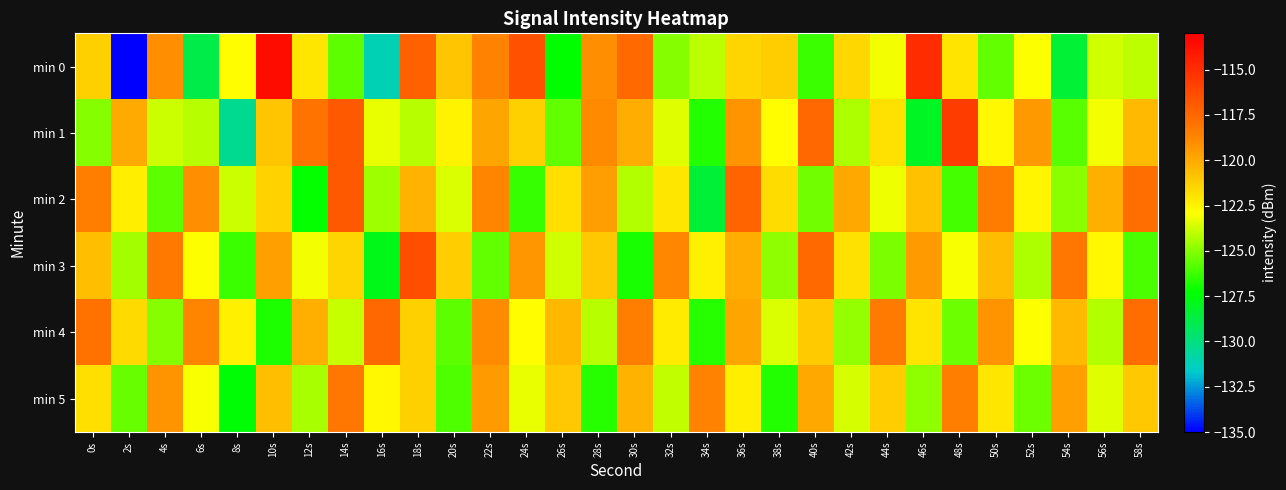

At which category is the sum across all series the highest?

36s